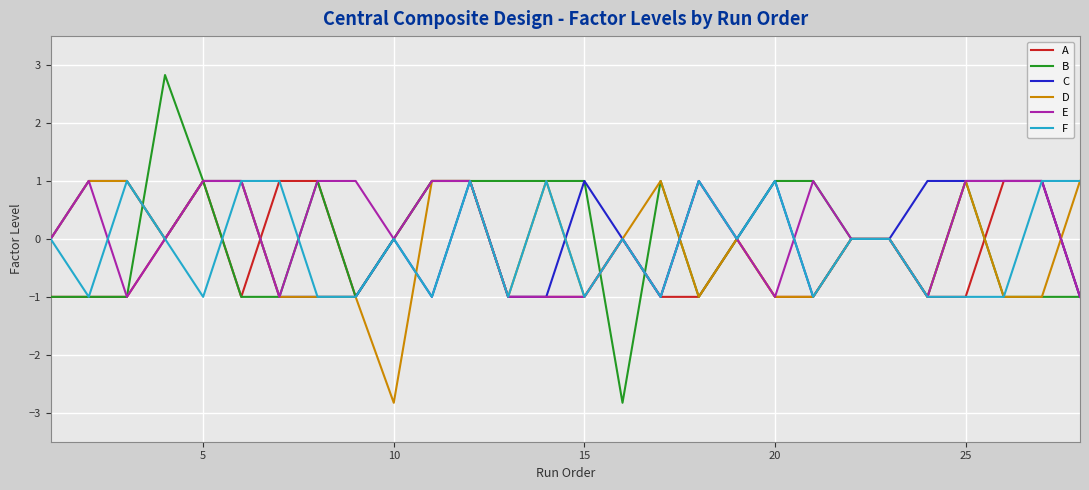

Which series has the widest spread of values?

B